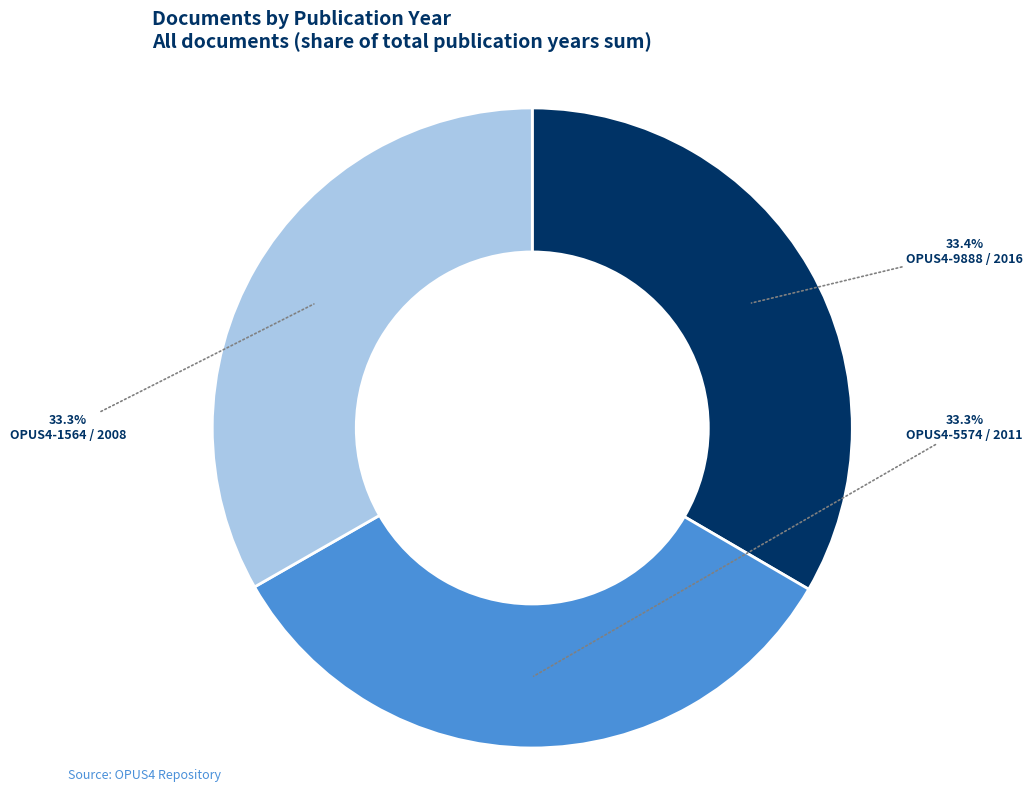

Is there any slice that represents more than half of the pie?

No